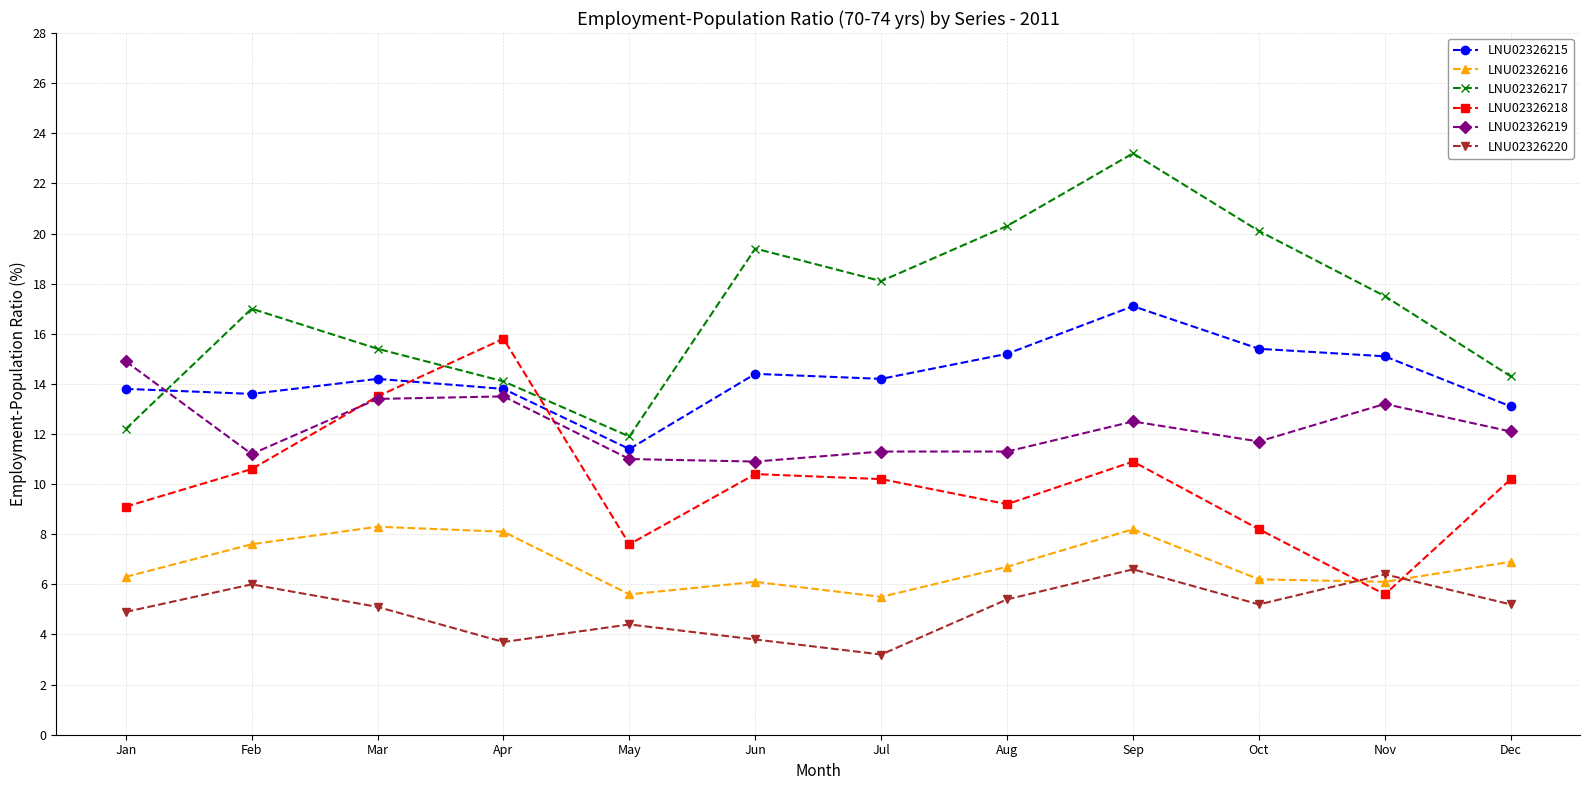

True or false: LNU02326220 and LNU02326219 cross at least once.

False